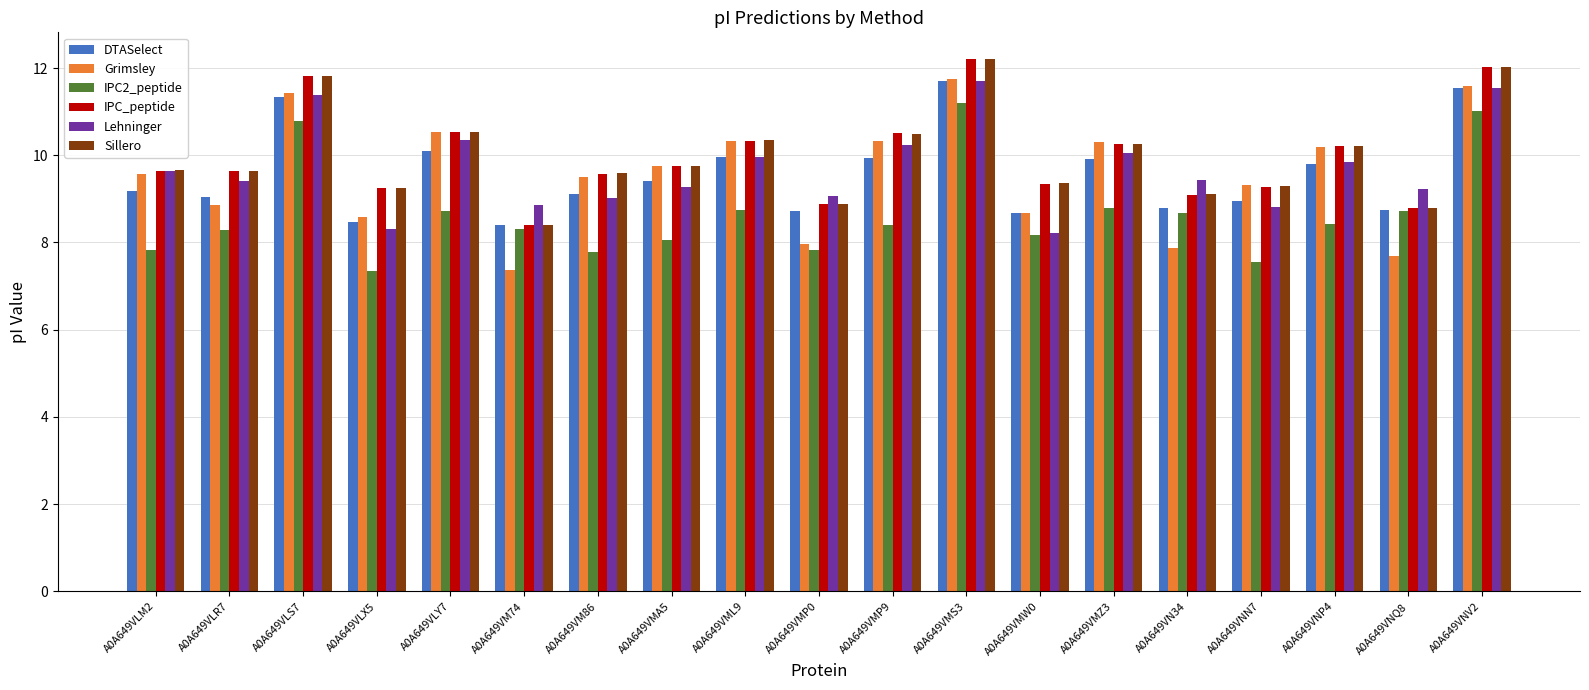

How many series are shown in this chart?

6